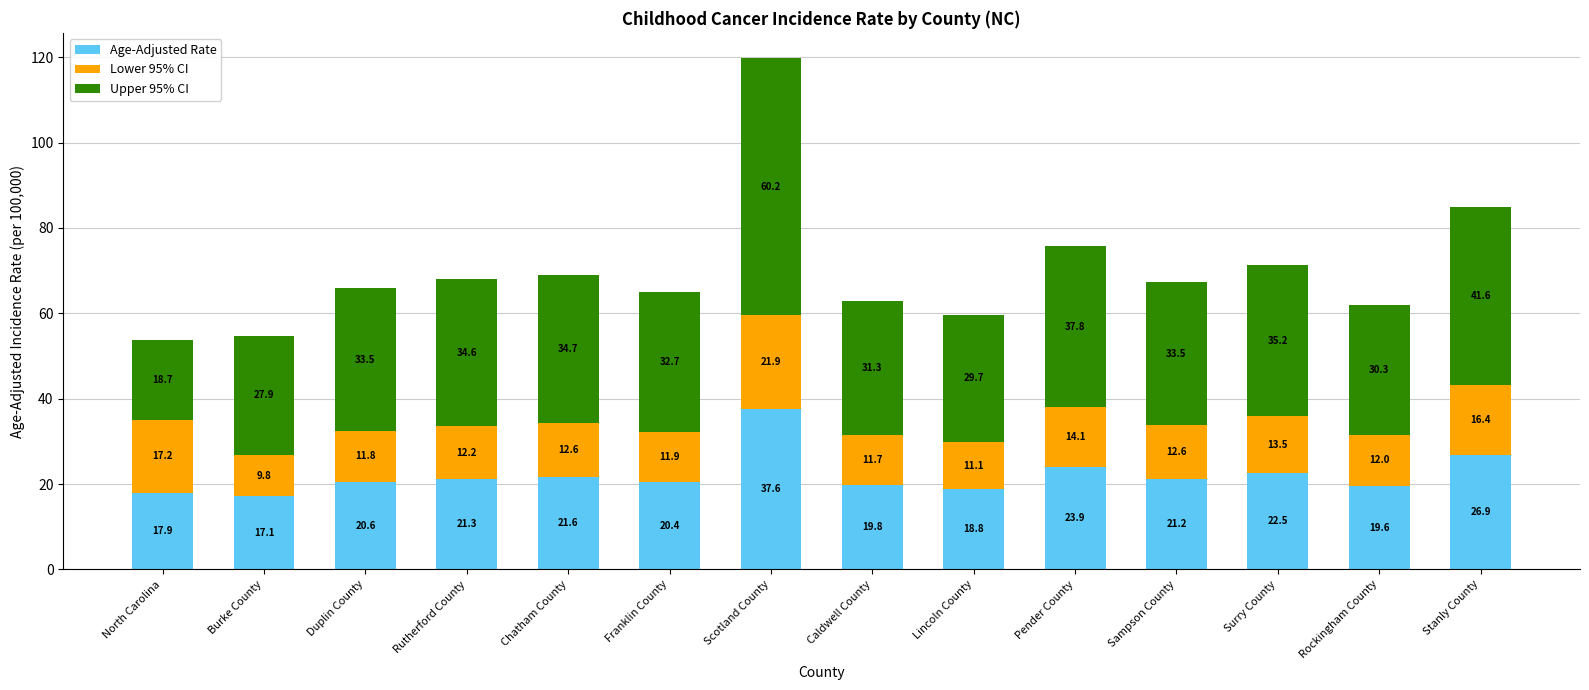

Which category has the highest value in the Age-Adjusted Rate series?

Scotland County